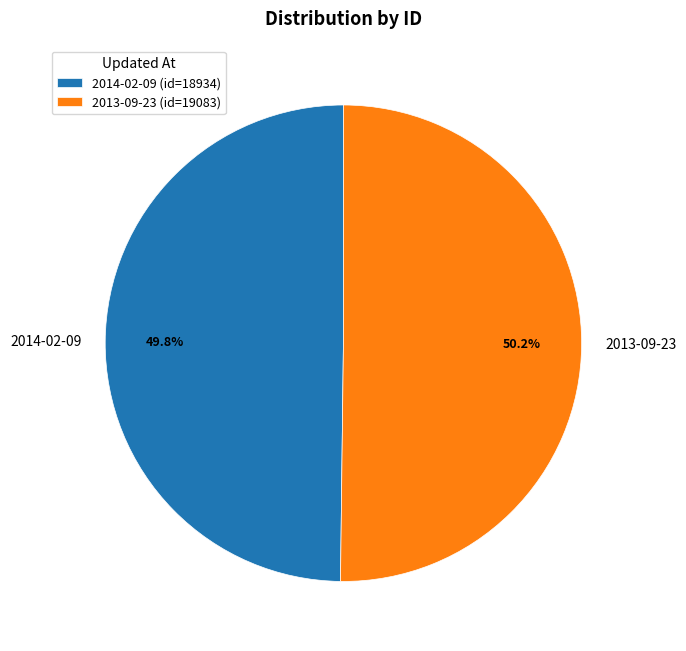

How much of the chart is everything except 2014-02-09?

50.2%